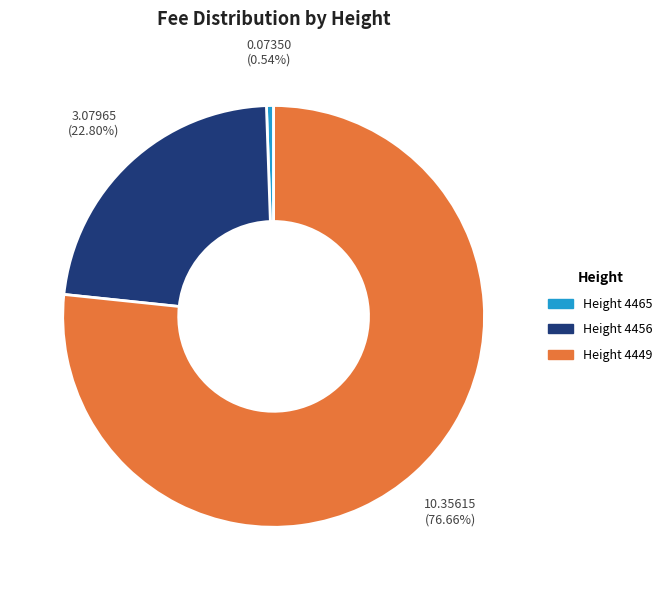

Is there a majority slice in this chart?

Yes